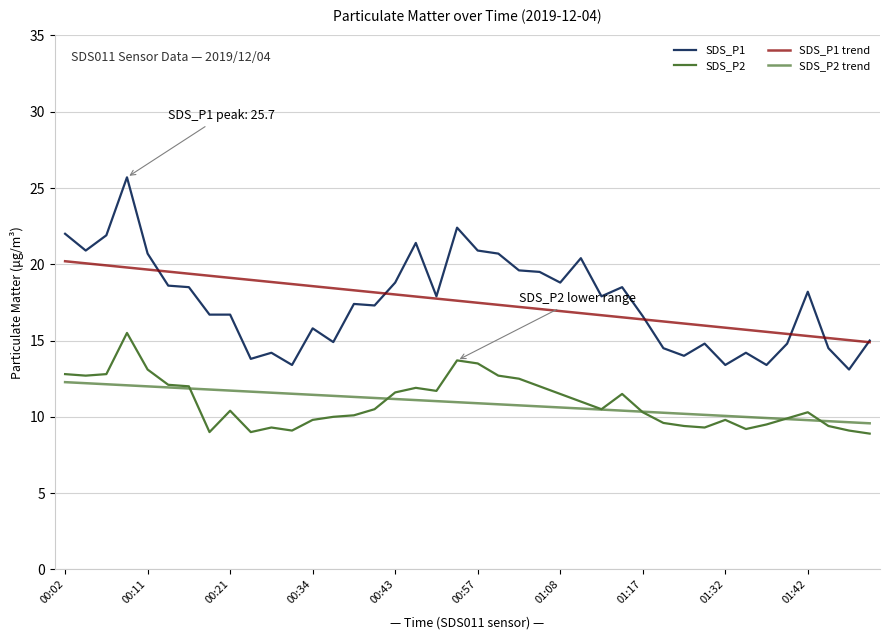

True or false: SDS_P2 trend and SDS_P2 intersect in this chart.

True